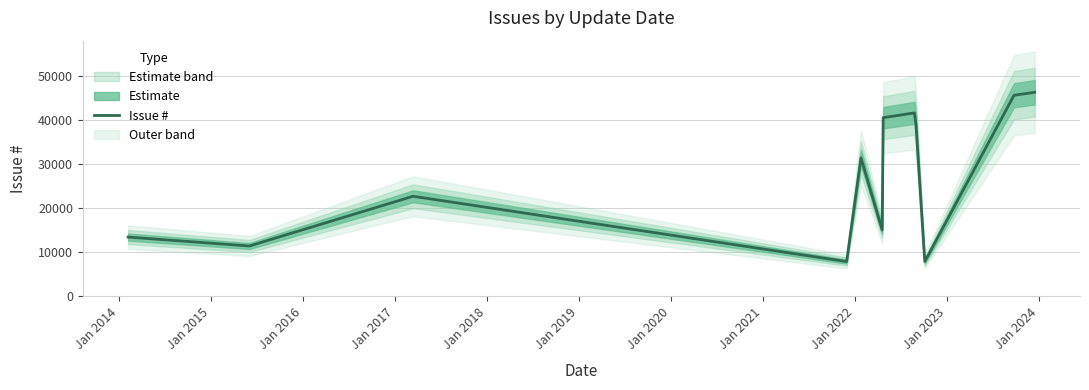

Does the chart display data point markers on the line(s)?

No